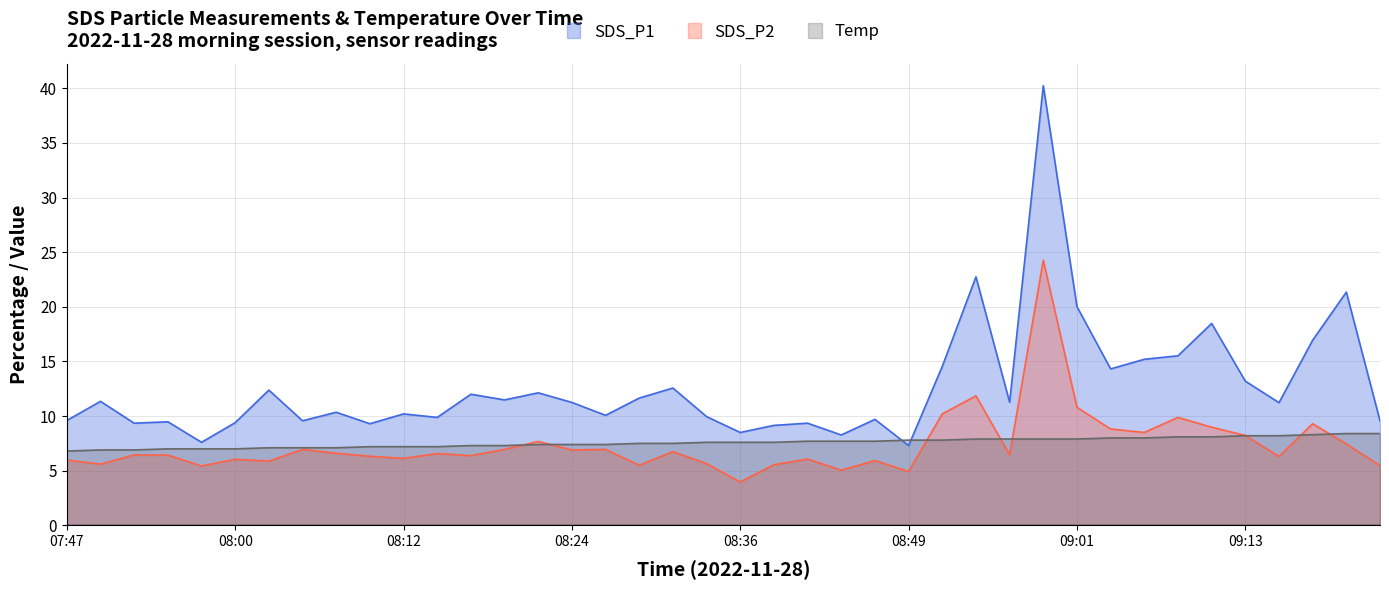

Does the chart have visible grid lines?

Yes